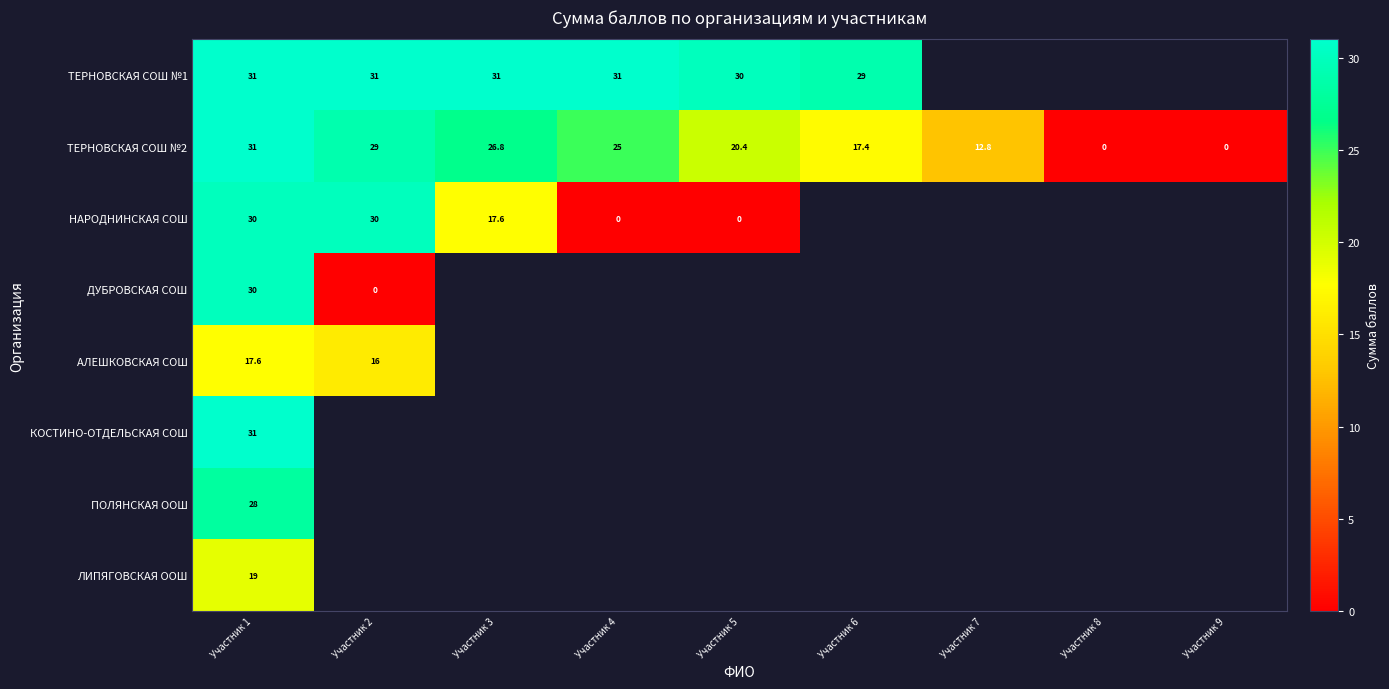

What is the difference between the highest and lowest values at Участник 1?

13.4